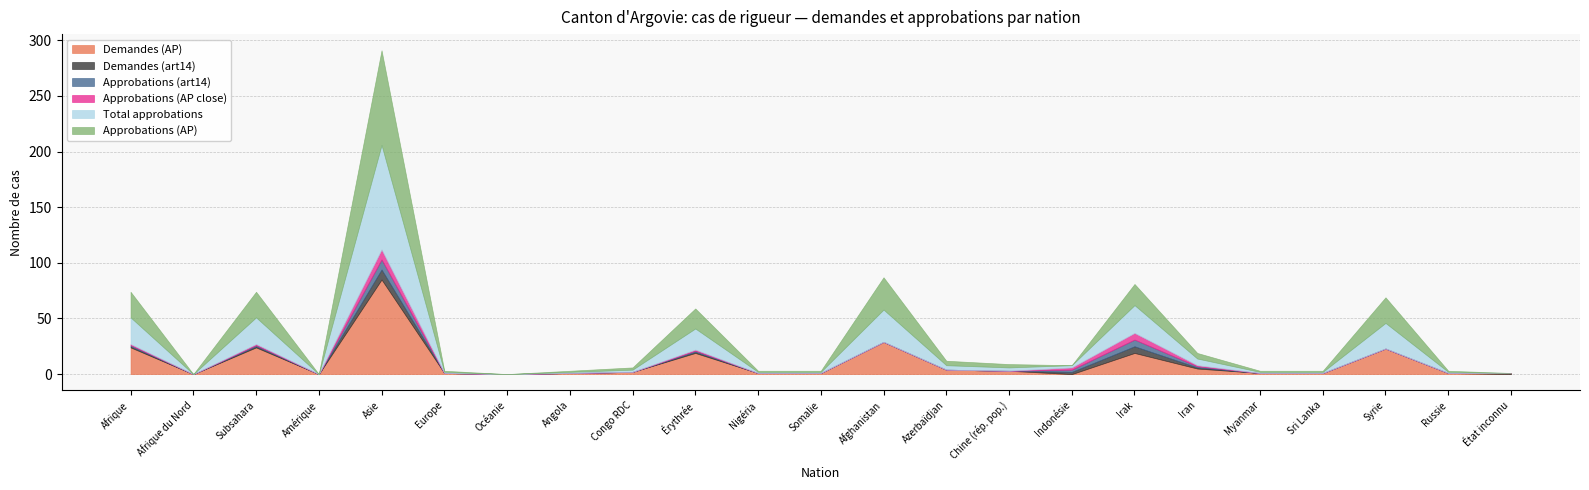

What is the label of the 6th point from the left?

Europe